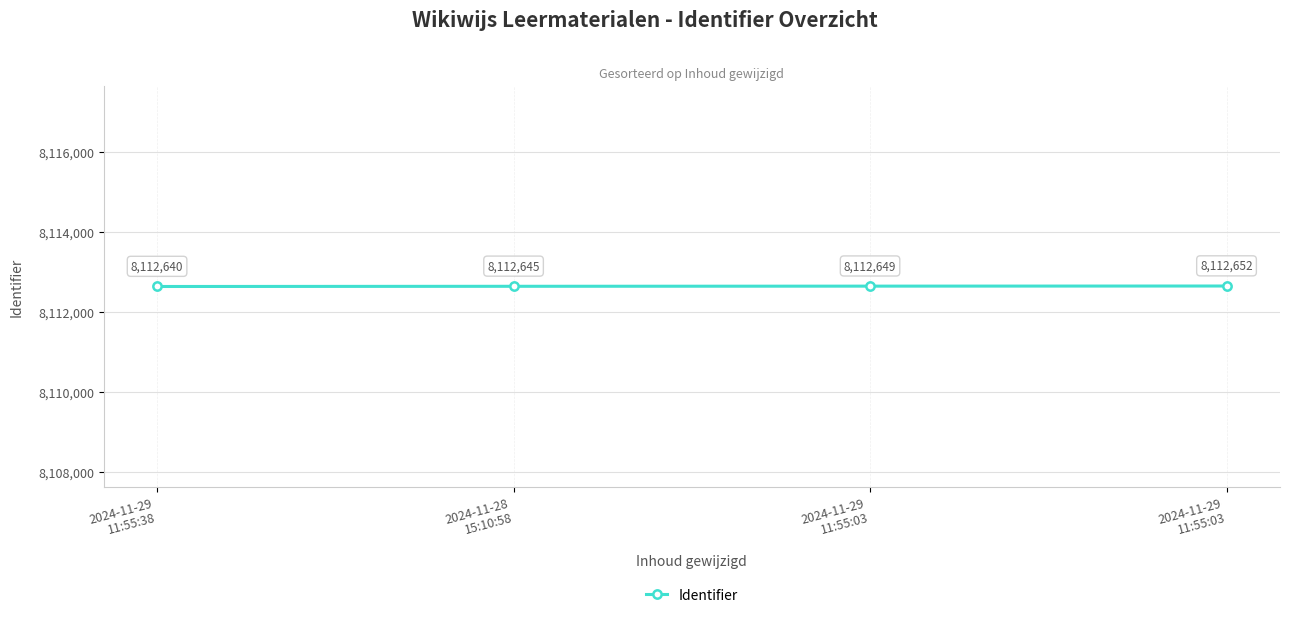

Does the chart display data point markers on the line(s)?

Yes